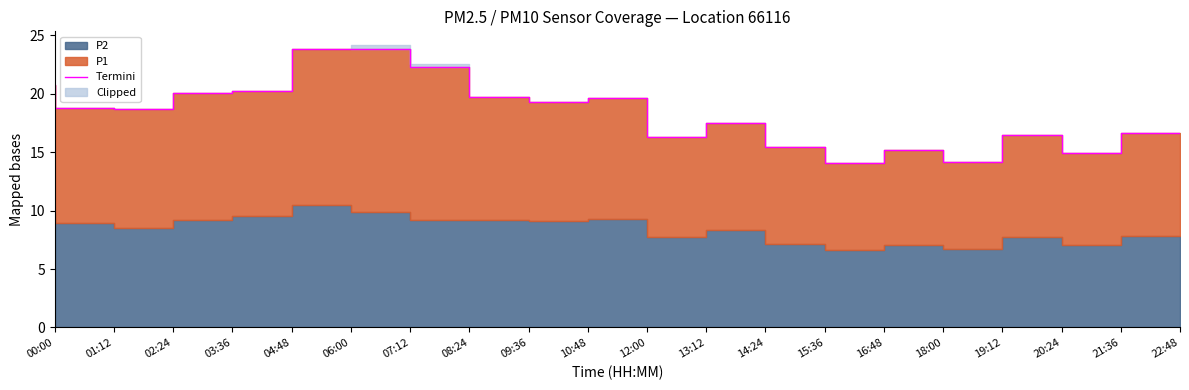

How many lines are shown in the chart?

1